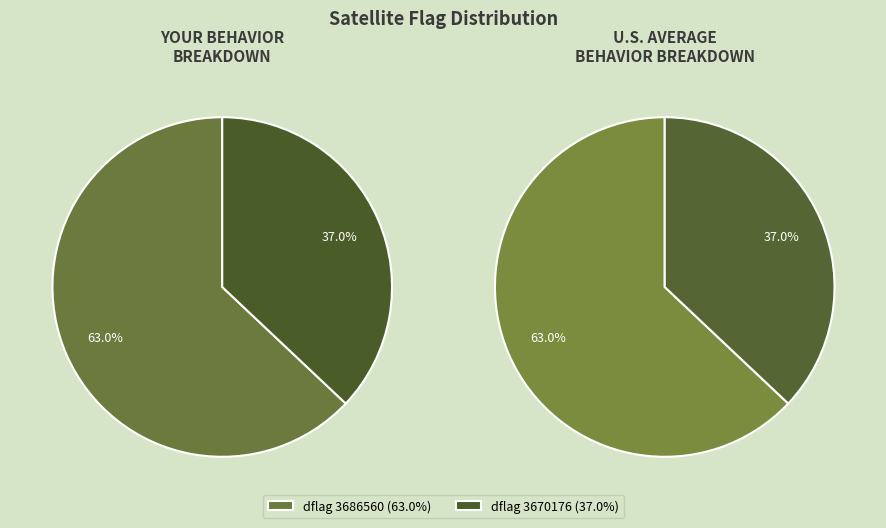

Is there a majority slice in this chart?

Yes